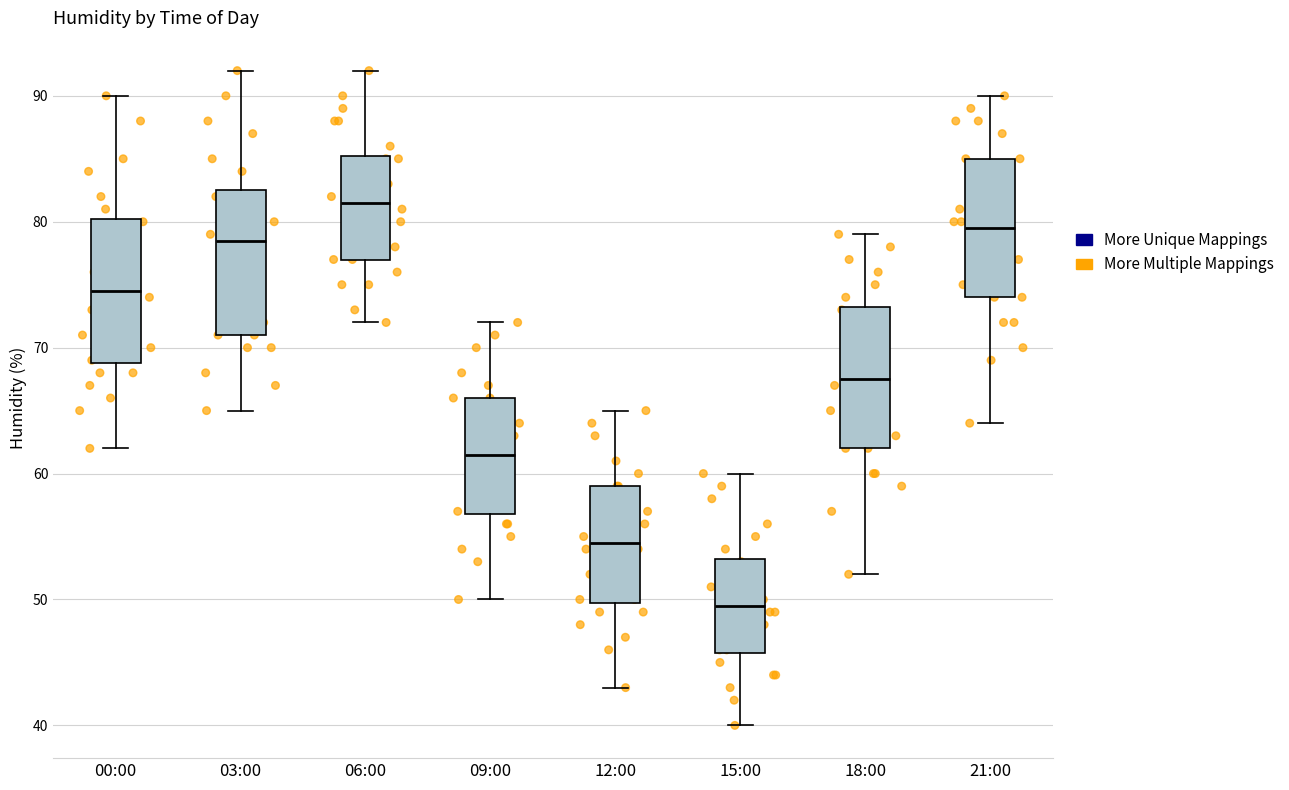

Where is the lower edge of the box for 03:00 on the y-axis? The values are not printed on the chart, so give them approximately, as read against the axis.

71